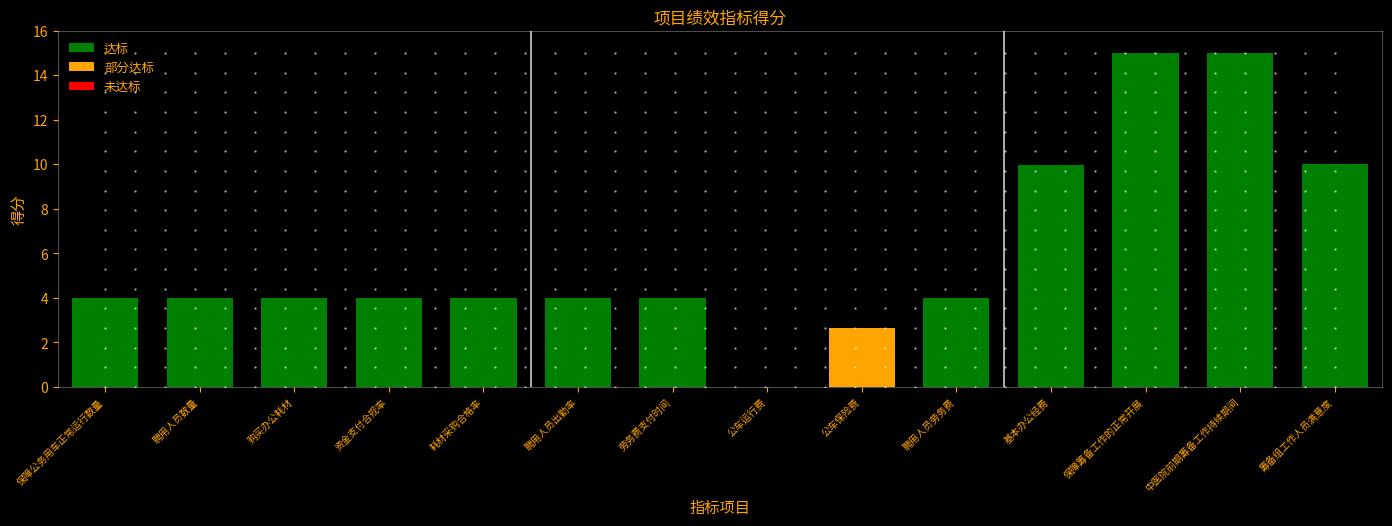

Reading left to right, transcribe all the data shown in this chart.

保障公务用车正常运行数量=4.0	聘用人员数量=4.0	购买办公耗材=4.0	资金支付合规率=4.0	耗材采购合格率=4.0	聘用人员出勤率=4.0	劳务费支付时间=4.0	公车运行费=0.0	公车保险费=2.7	聘用人员劳务费=4.0	基本办公经费=10.0	保障筹备工作的正常开展=15.0	中医院前期筹备工作持续期间=15.0	筹备组工作人员满意度=10.0